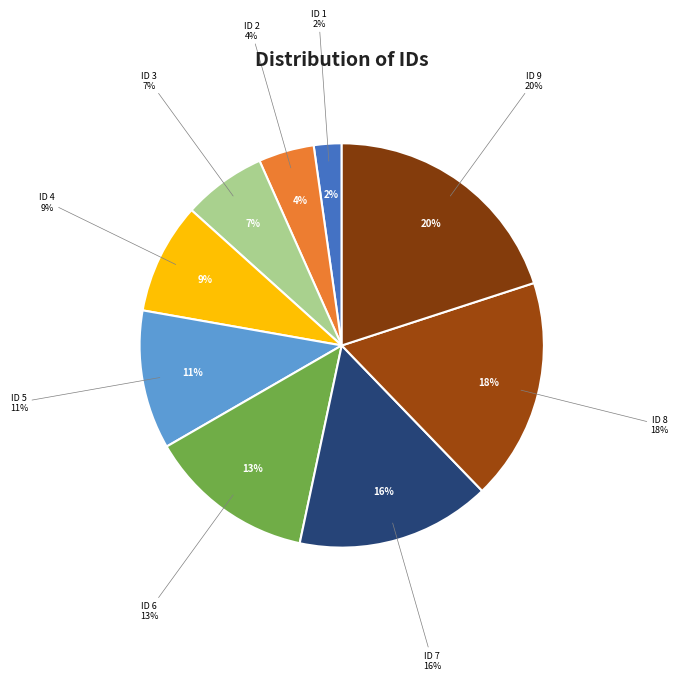

How many slices are in this pie chart?

9